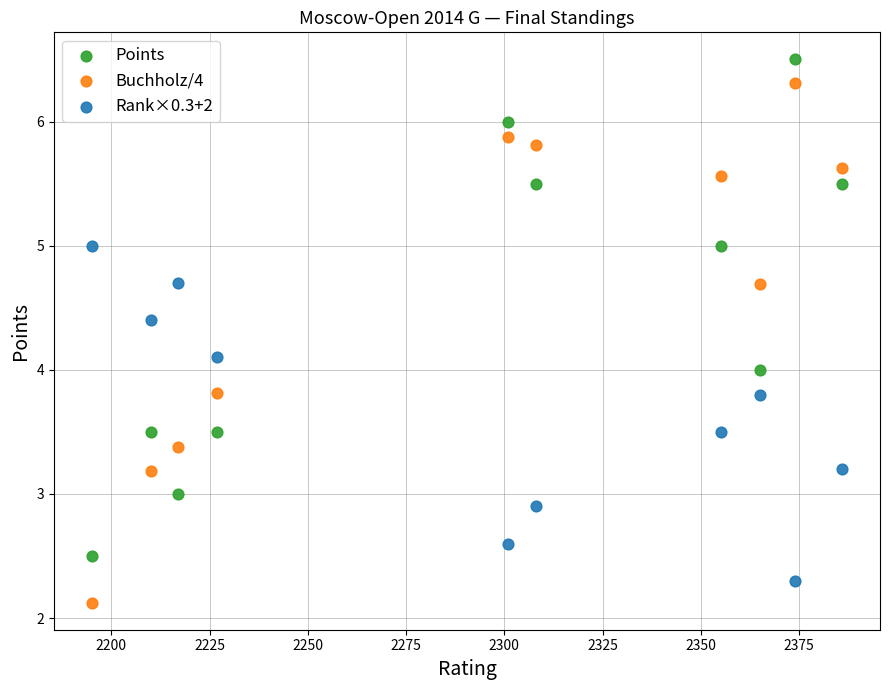

Which series reaches the maximum Y coordinate?

Points